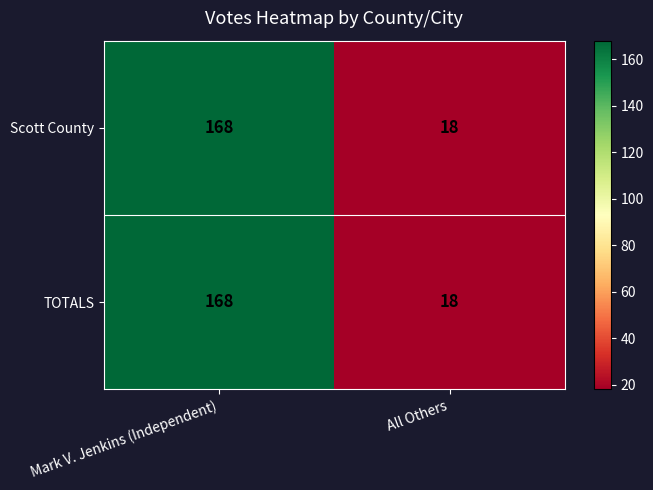

Is the value of Scott County at All Others greater than the value of TOTALS at Mark V. Jenkins (Independent)?

No